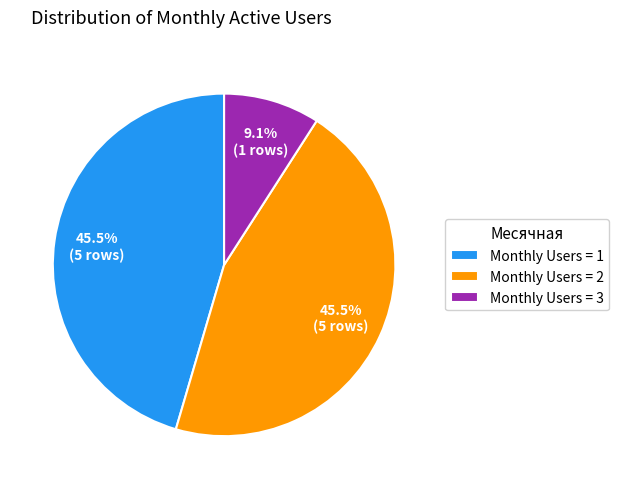

Combined, what portion of the pie is Monthly Users = 2 and Monthly Users = 1?

90.9%